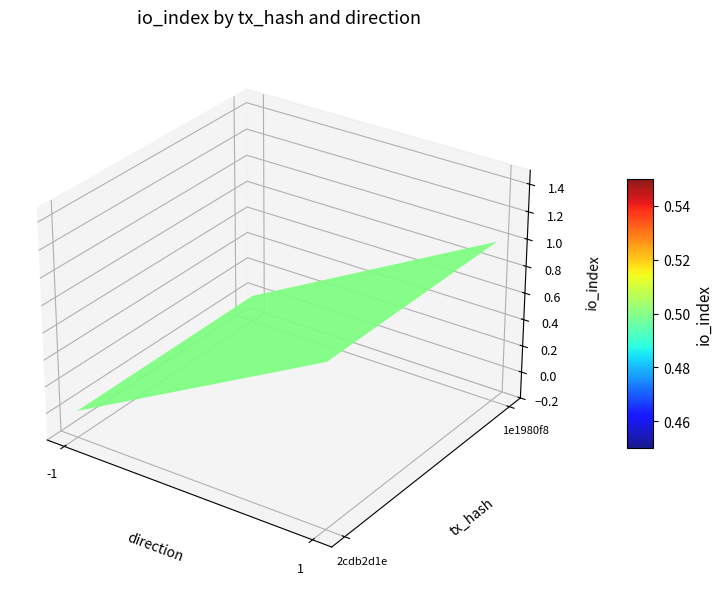

Rank the series by their maximum value, from lowest to highest.

1e1980f8, 2cdb2d1e